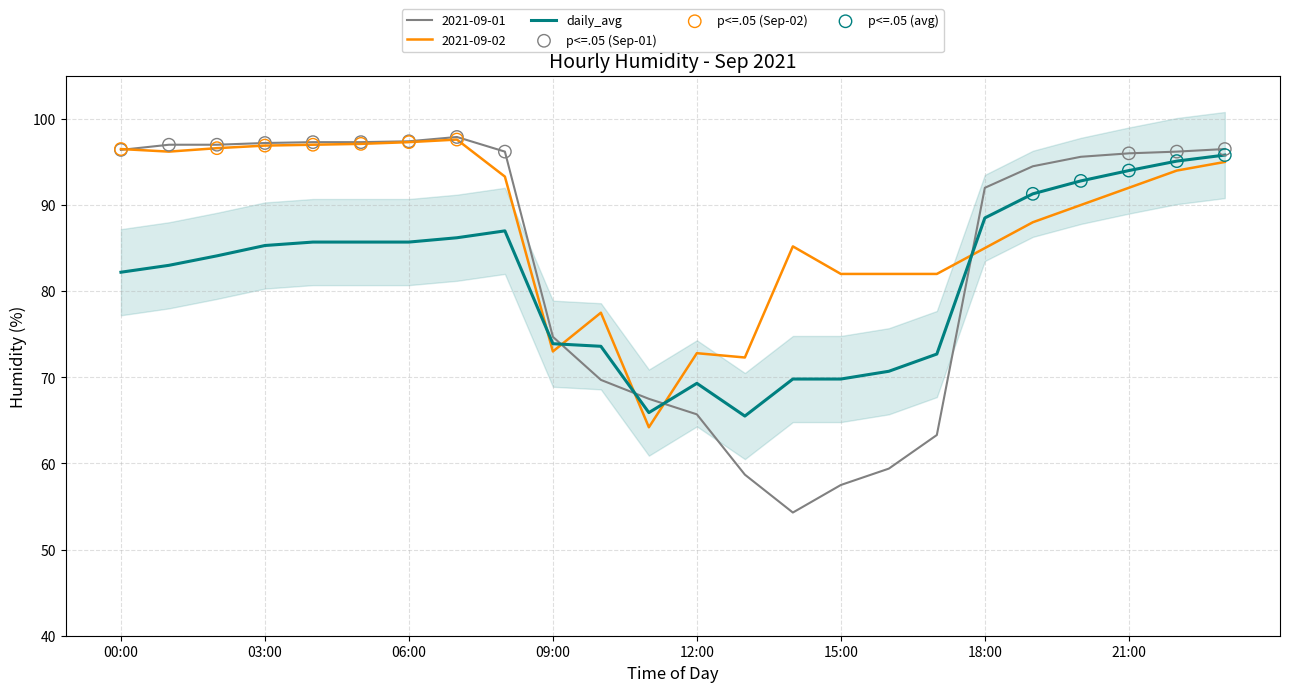

What is the total value across all series at 16:00?

212.1